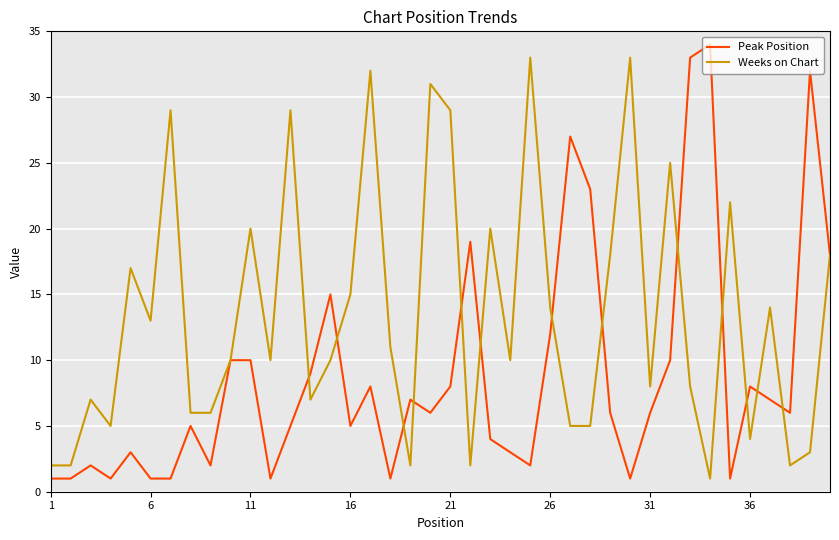

Which series has the largest total across all categories?

Weeks on Chart